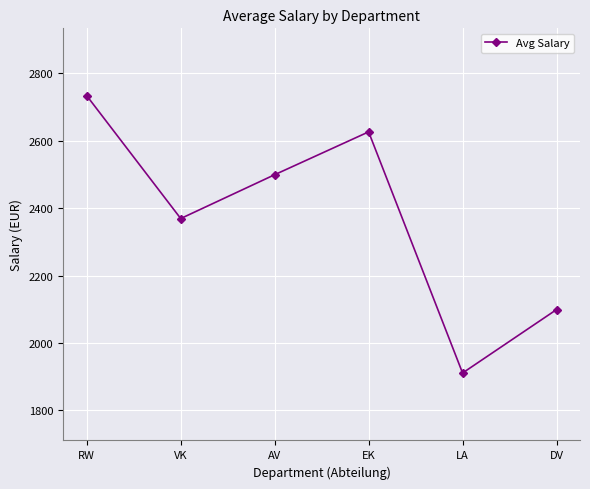

At which label does the data first exceed 2499?

RW